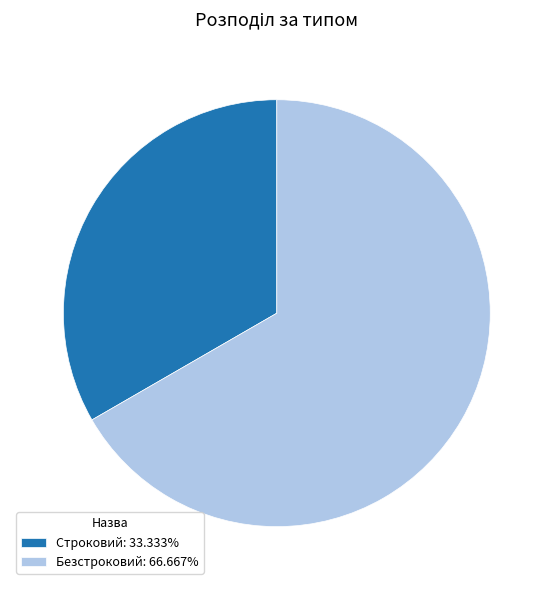

Combined, do Безстроковий: 66.667% and Строковий: 33.333% account for over 50%?

Yes